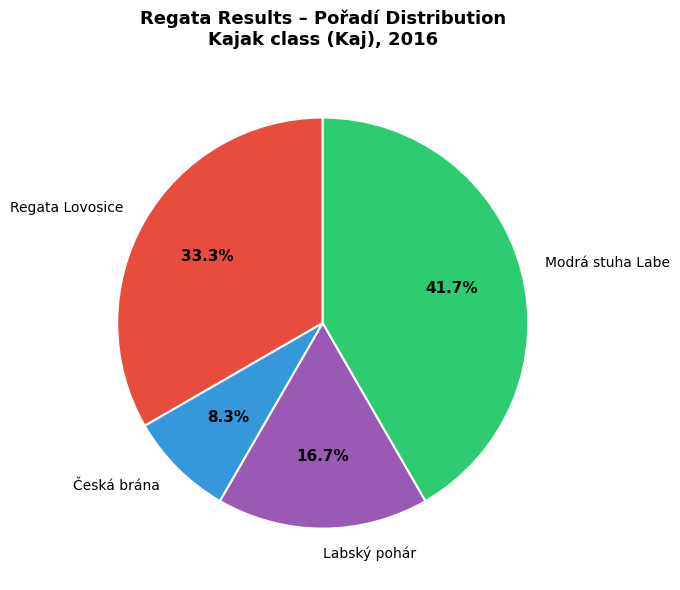

To the nearest percent, what is the difference between the Labský pohár and Modrá stuha Labe slice percentages?

25%